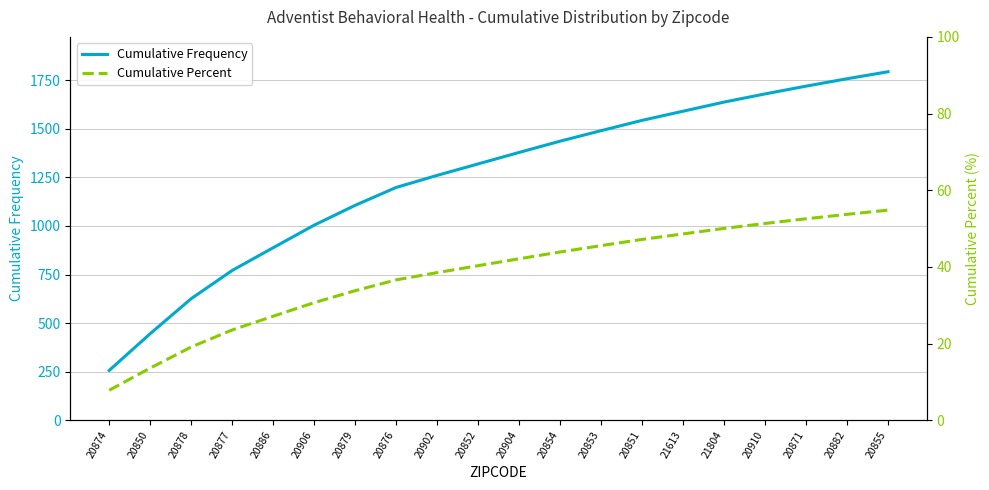

True or false: Cumulative Percent and Cumulative Frequency intersect in this chart.

False